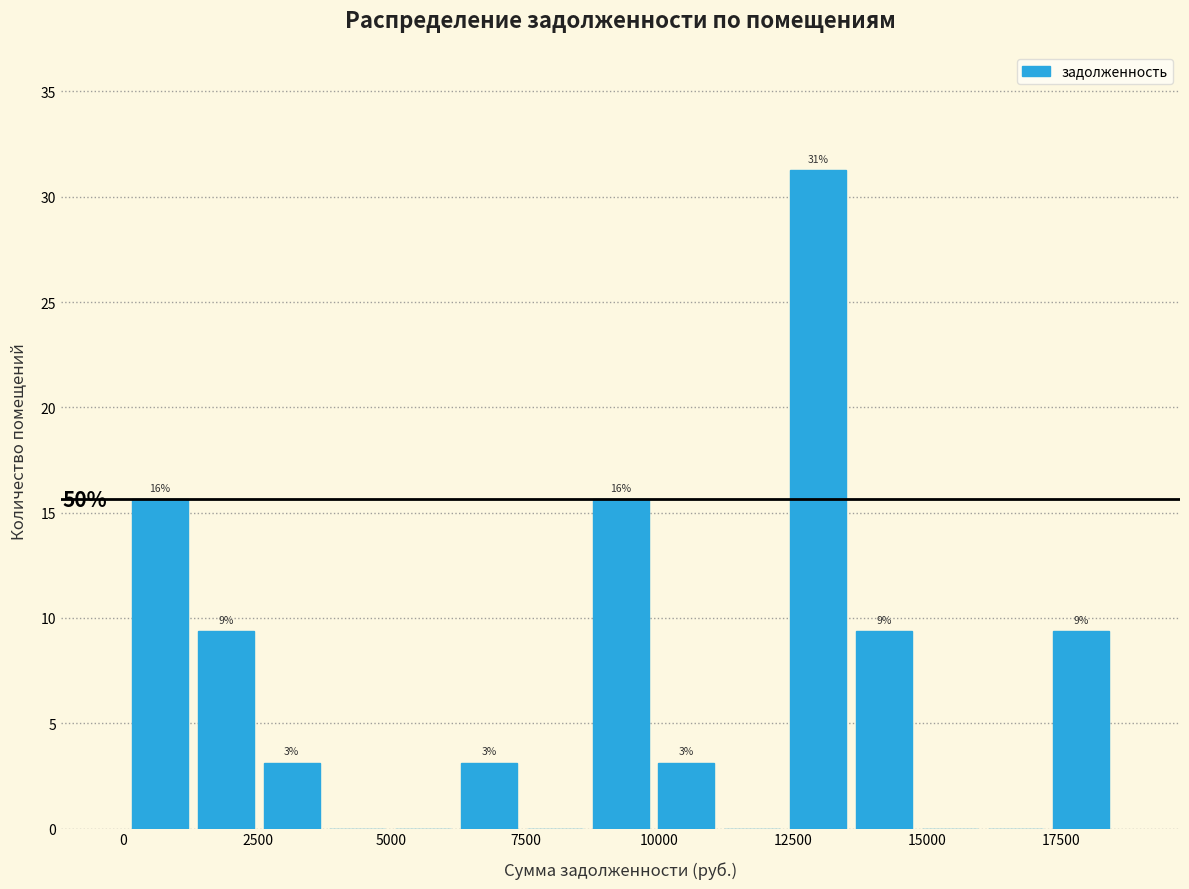

Around what value on the x-axis is the tallest bar? Give the approximate position of its centre, as read against the axis.

13000